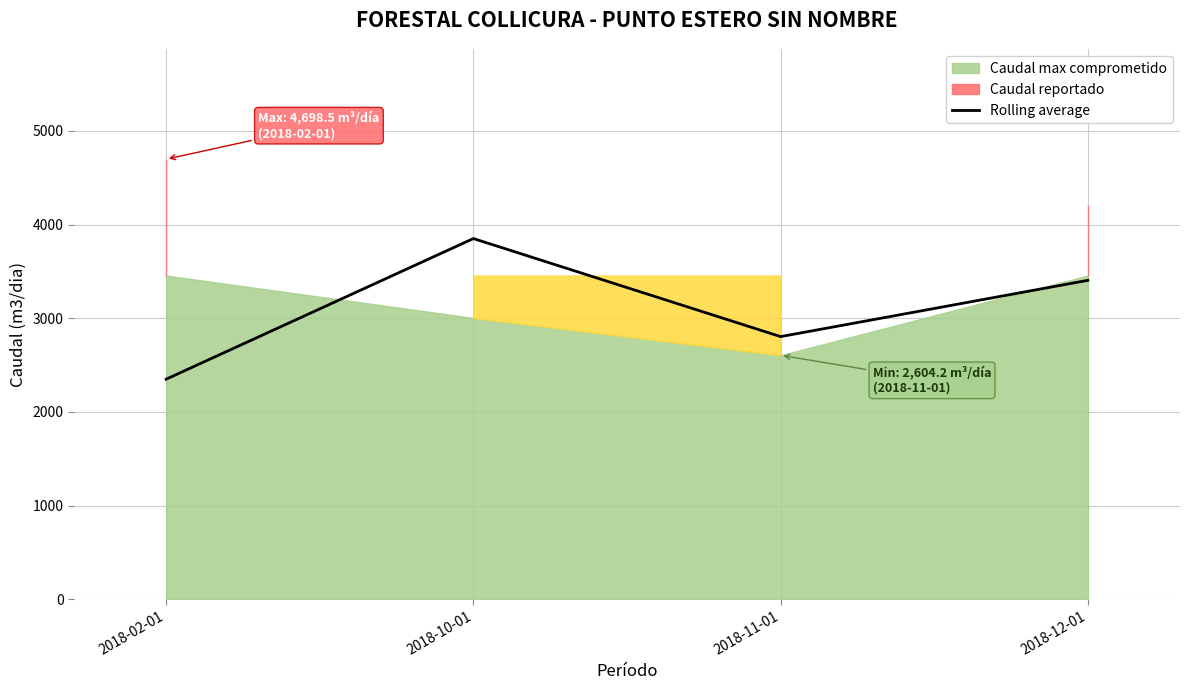

How many lines are shown in the chart?

1